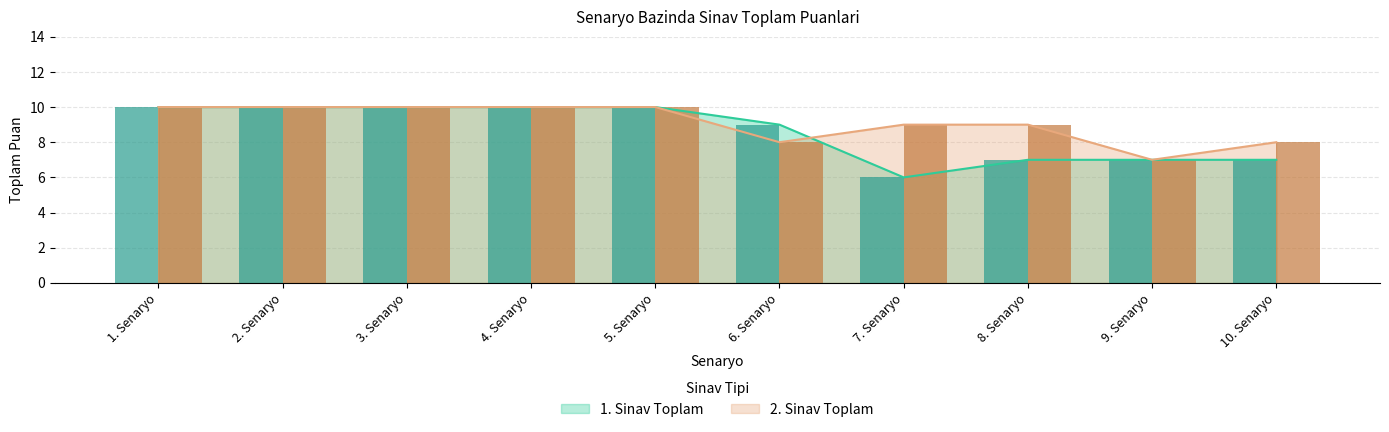

Which has a higher value, 10. Senaryo or 6. Senaryo?

6. Senaryo